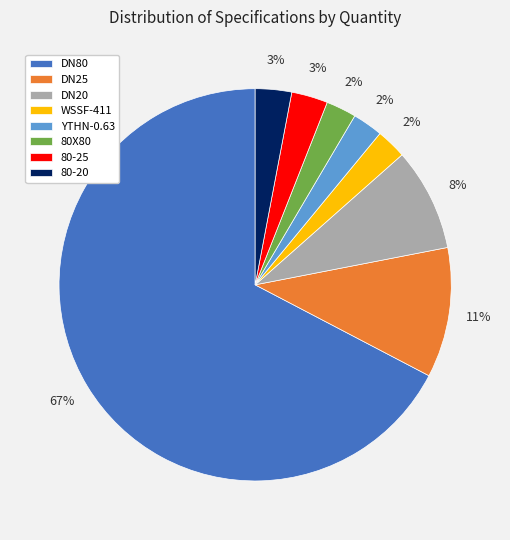

To the nearest percent, what portion does 80-25 represent?

3%